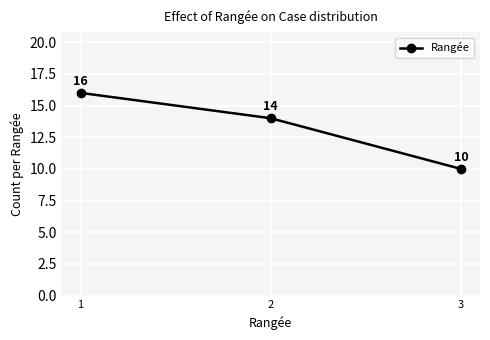

What is the difference between the values at 3 and 2?

4